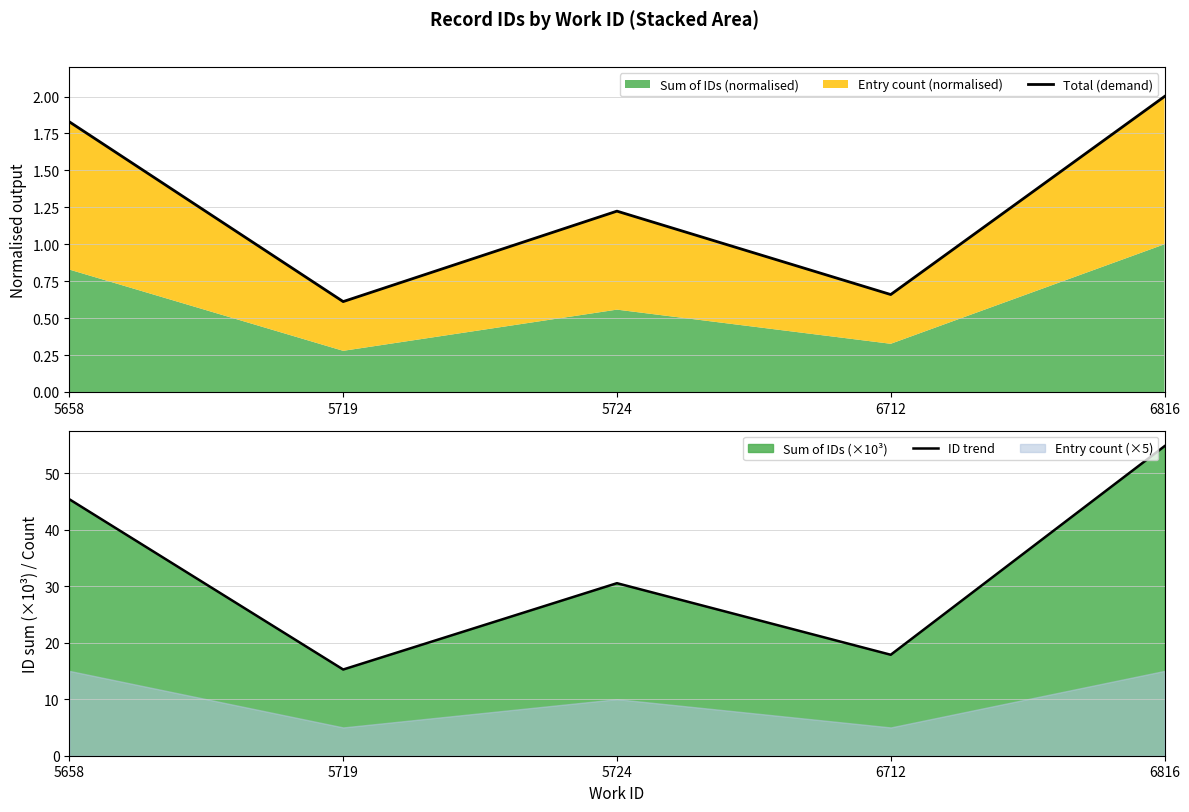

What is the total value across all series at 5719?

15.9